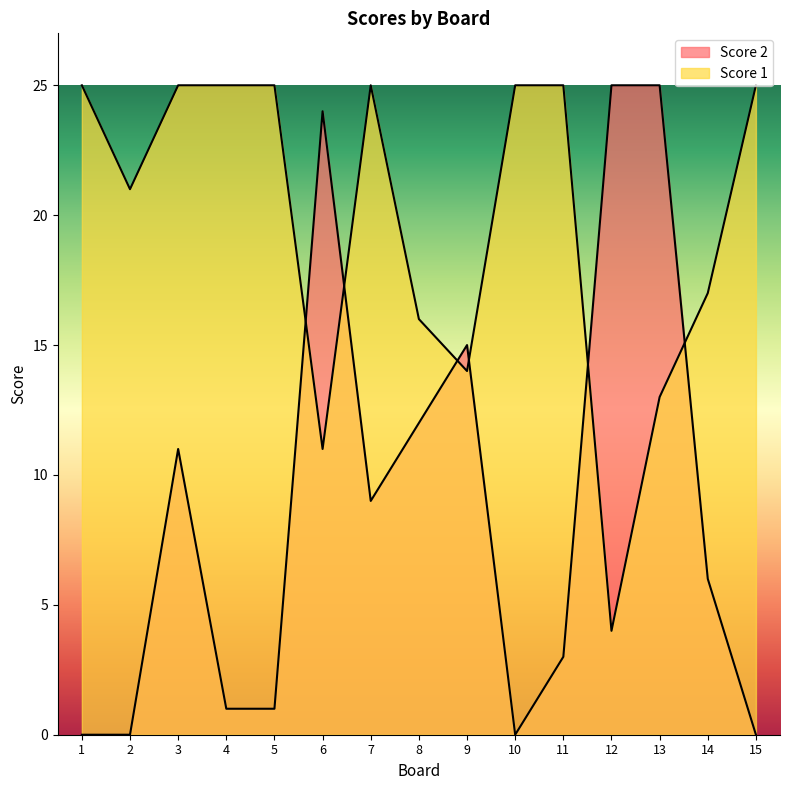

What is the sum of the Score 2 values at 9 and 7?

24